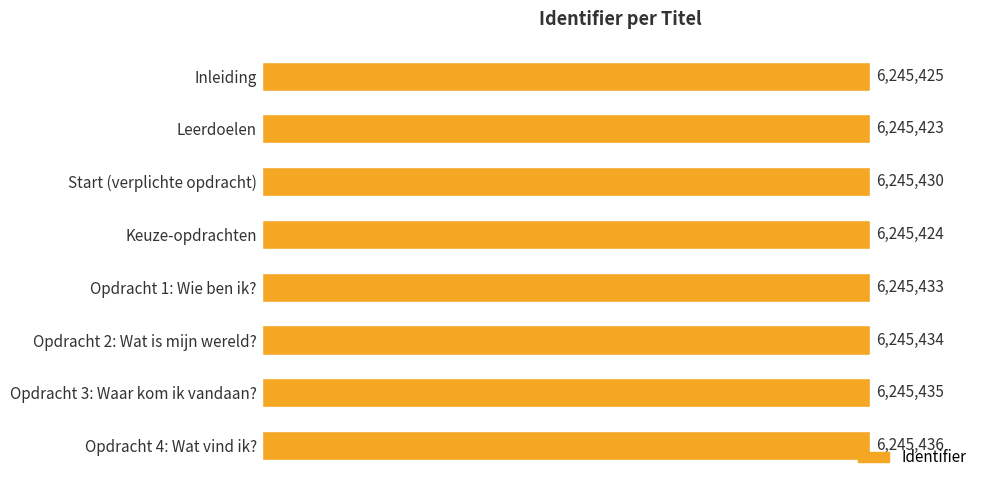

What is the difference between the second highest and second lowest values?

11